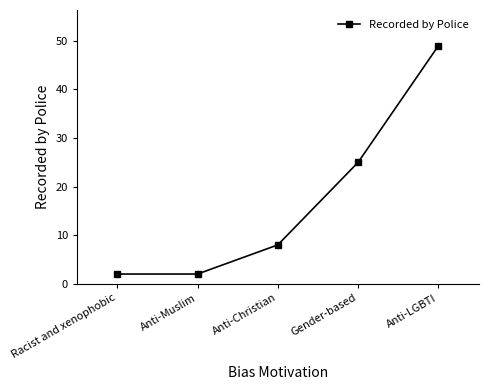

At which category does the chart reach its peak across all series?

Anti-LGBTI